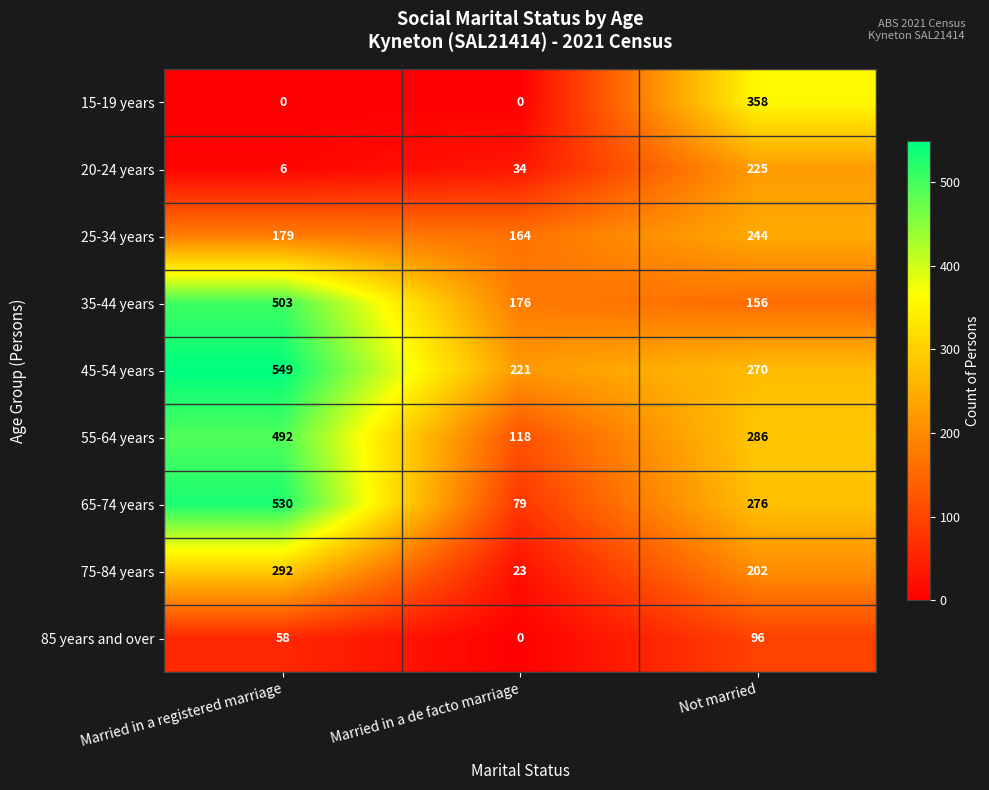

Reading left to right, list all the values displayed in this chart.

15-19 years: 0	0	358
20-24 years: 6	34	225
25-34 years: 179	164	244
35-44 years: 503	176	156
45-54 years: 549	221	270
55-64 years: 492	118	286
65-74 years: 530	79	276
75-84 years: 292	23	202
85 years and over: 58	0	96